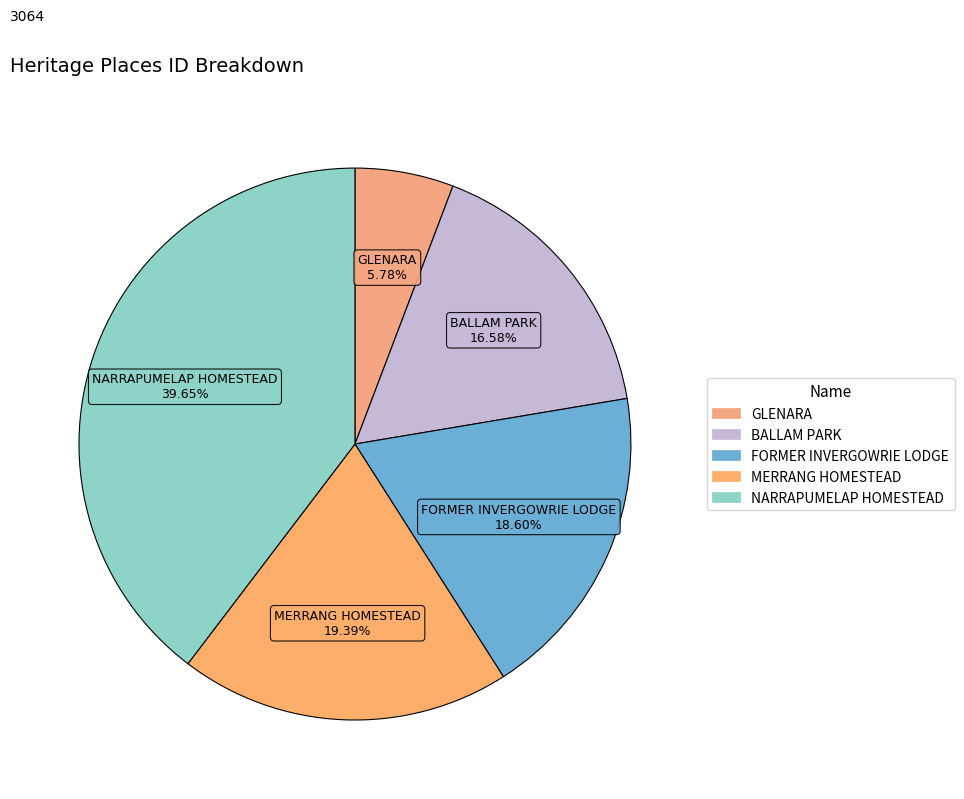

Rank the categories by value from highest to lowest.

NARRAPUMELAP HOMESTEAD, MERRANG HOMESTEAD, FORMER INVERGOWRIE LODGE, BALLAM PARK, GLENARA